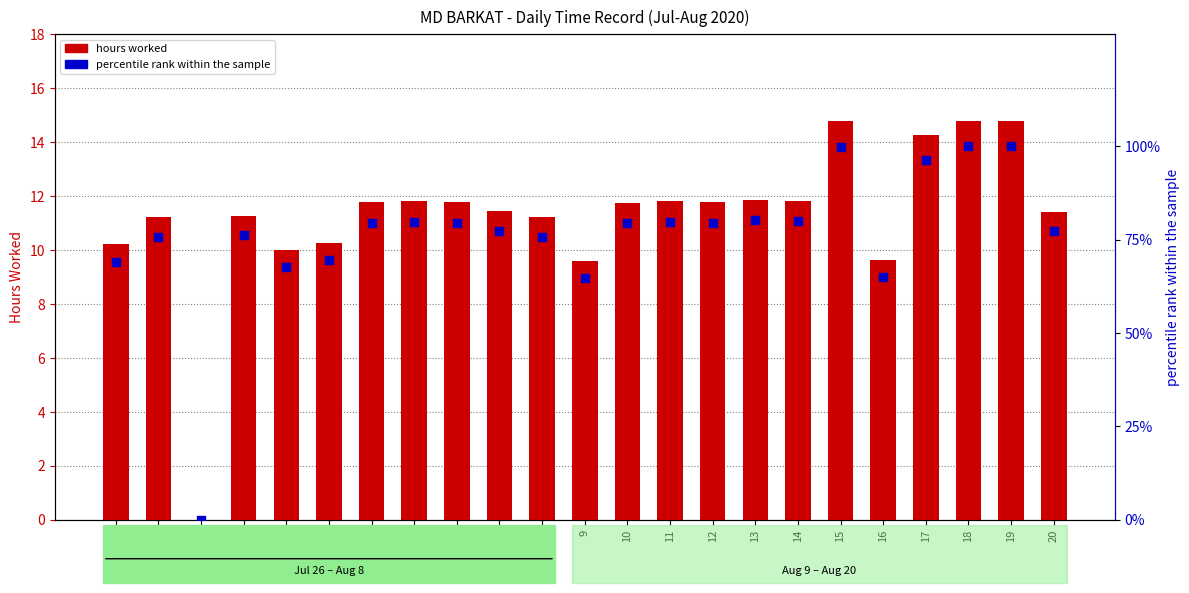

What are all the series names shown in the legend?

hours worked, percentile rank within the sample